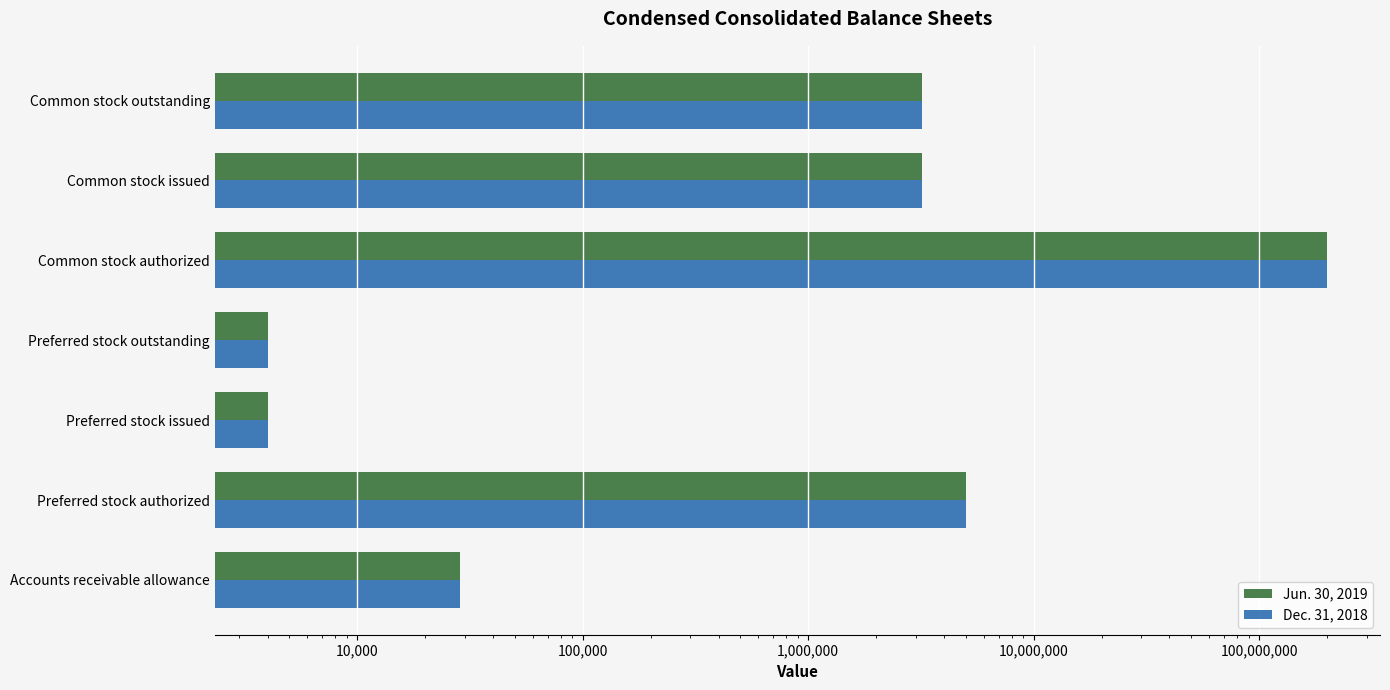

Which series has the largest total across all categories?

Jun. 30, 2019